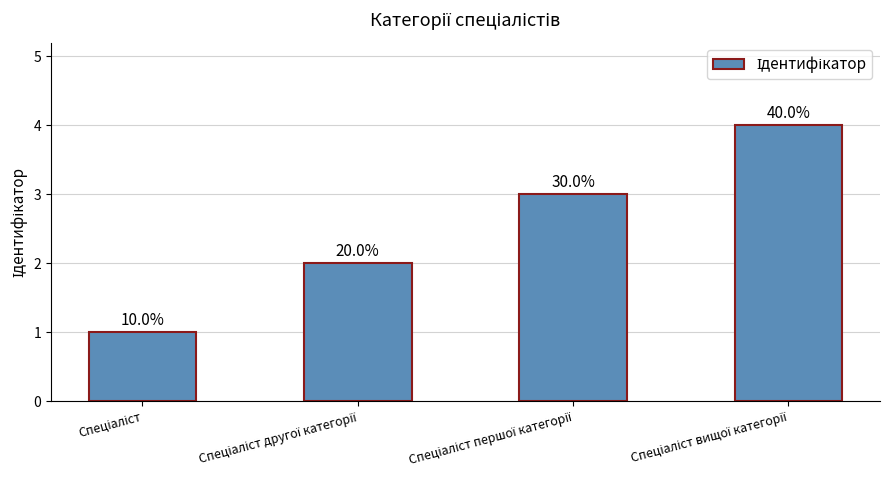

What is the difference between the maximum and minimum values?

3